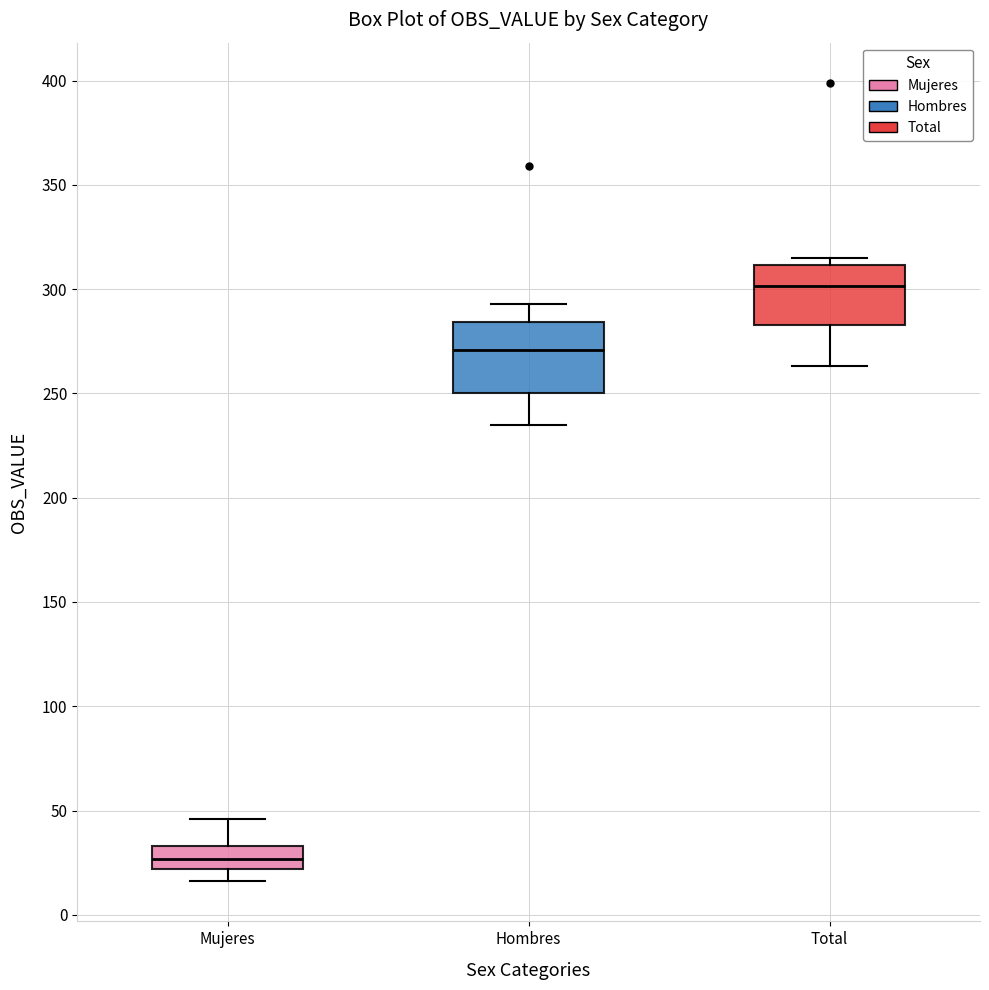

Reading left to right, read every box against the y-axis: the position of its median line, the range the box covers, and the ends of its whiskers. The values are not printed on the chart, so give them approximately, as read against the axis.

Mujeres: median 25, box 20 to 35, whiskers 15 to 45
Hombres: median 270, box 250 to 285, whiskers 235 to 295
Total: median 300, box 285 to 310, whiskers 265 to 315